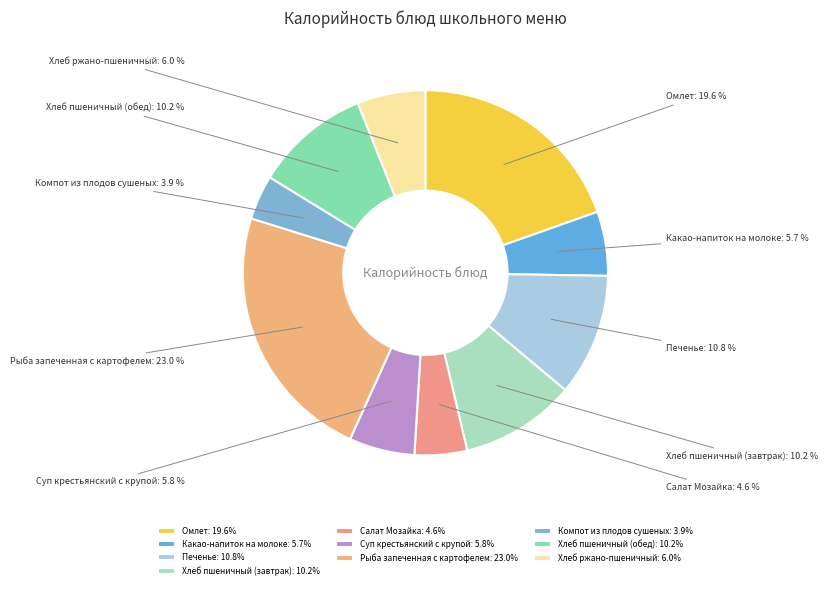

Is it true that Салат Мозайка is 5% of the pie?

True